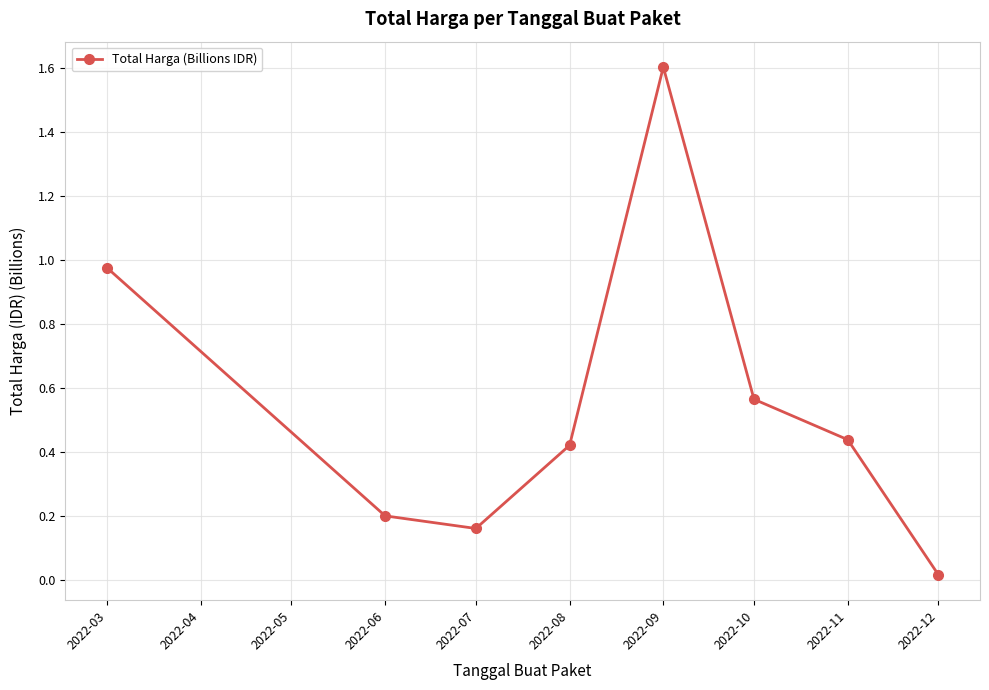

How many lines are shown in the chart?

1